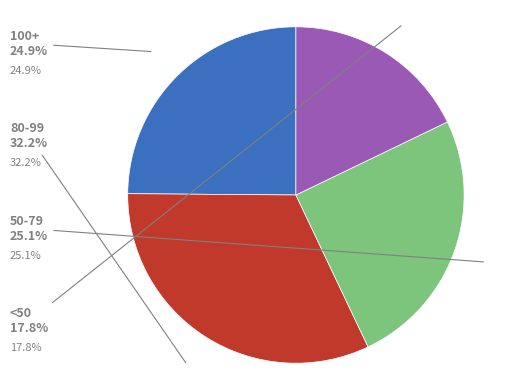

Does any single category account for the majority?

No